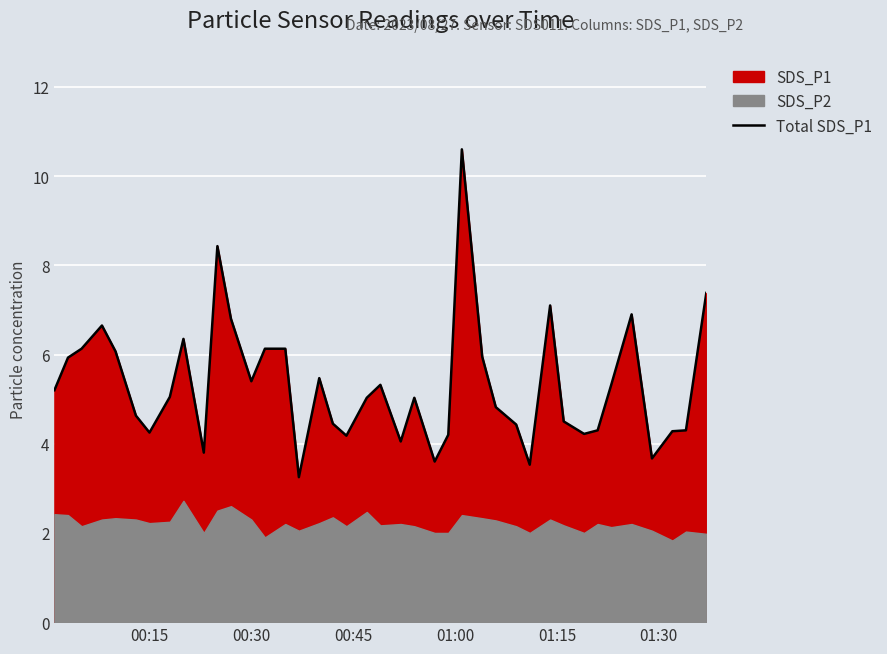

True or false: Total SDS_P1 has a value of 5.4 at 00:30.

True